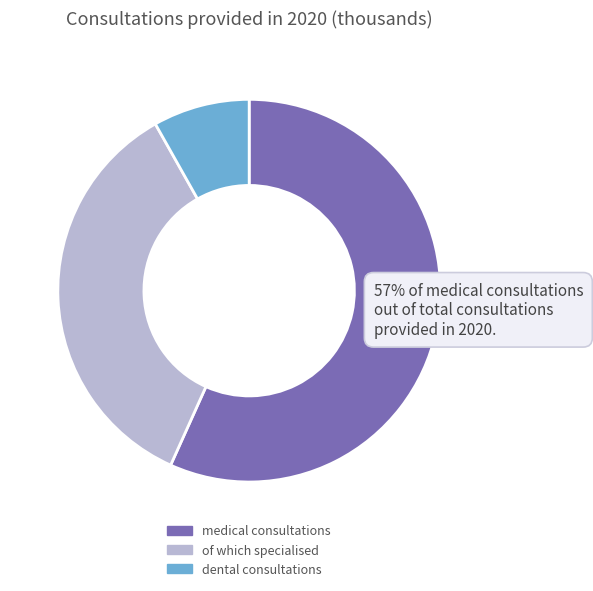

To the nearest percent, what is the difference between the largest and smallest slice percentages?

49%